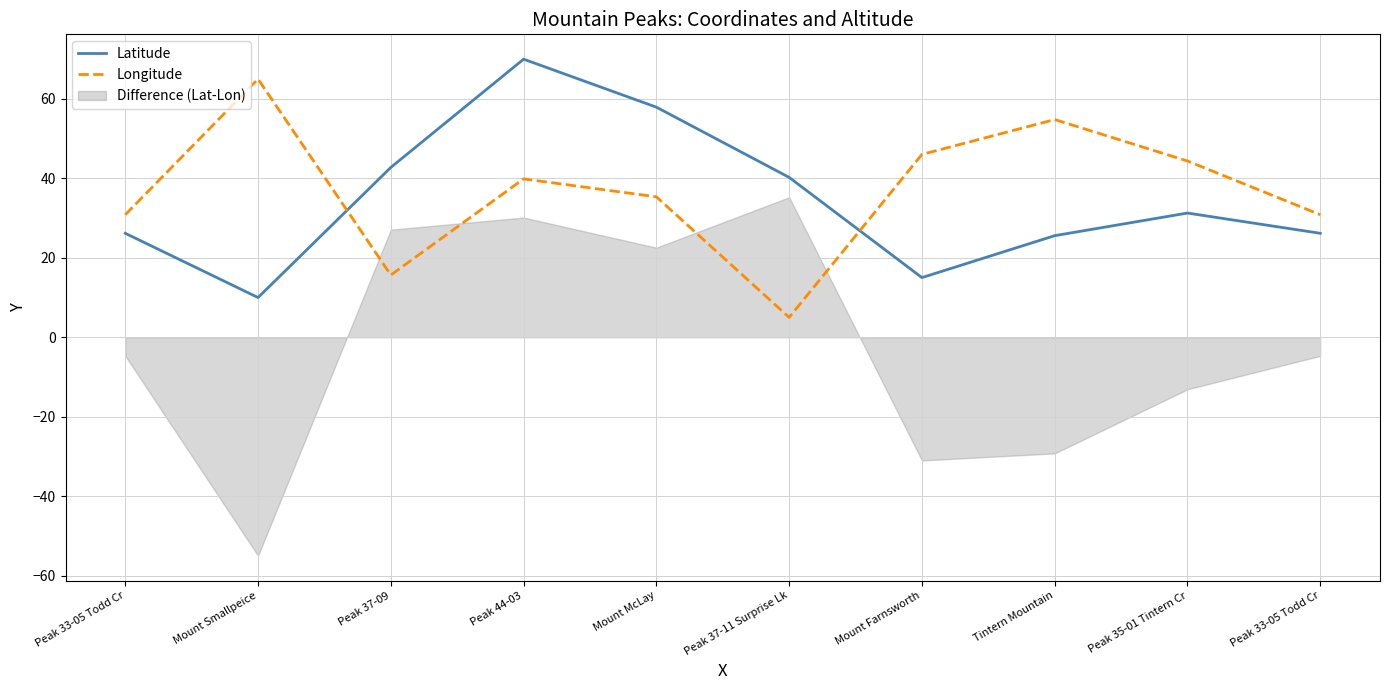

How many categories are shown in the chart?

10